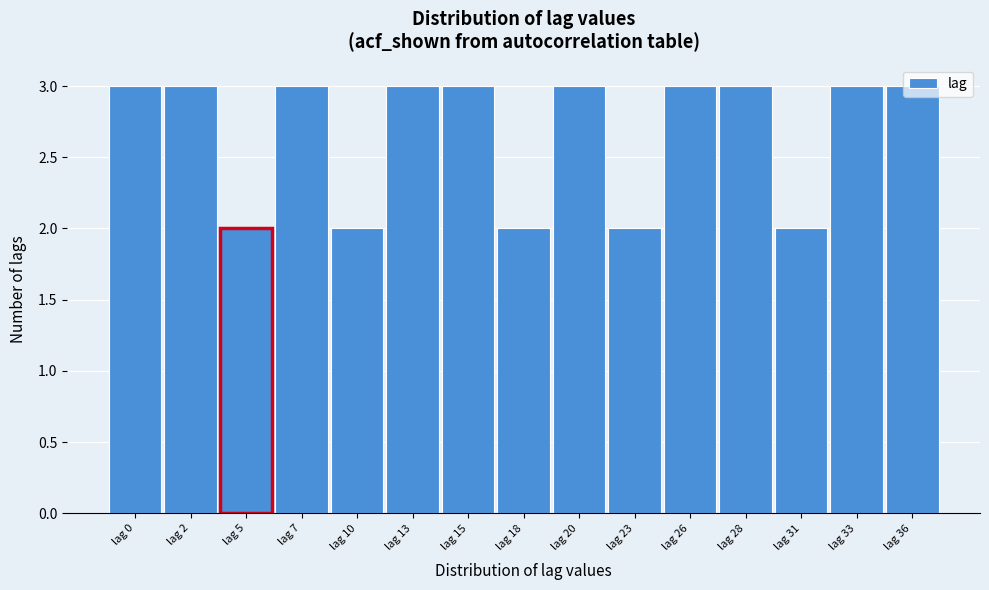

Approximately how many times larger is the value at lag 7 compared to lag 13?

1.0